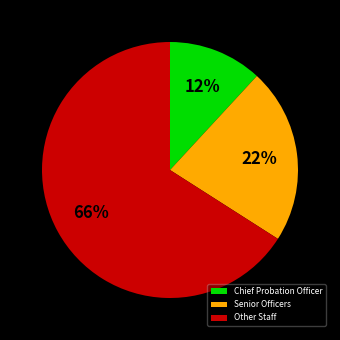

Rank the categories by value from lowest to highest.

Chief Probation Officer, Senior Officers, Other Staff